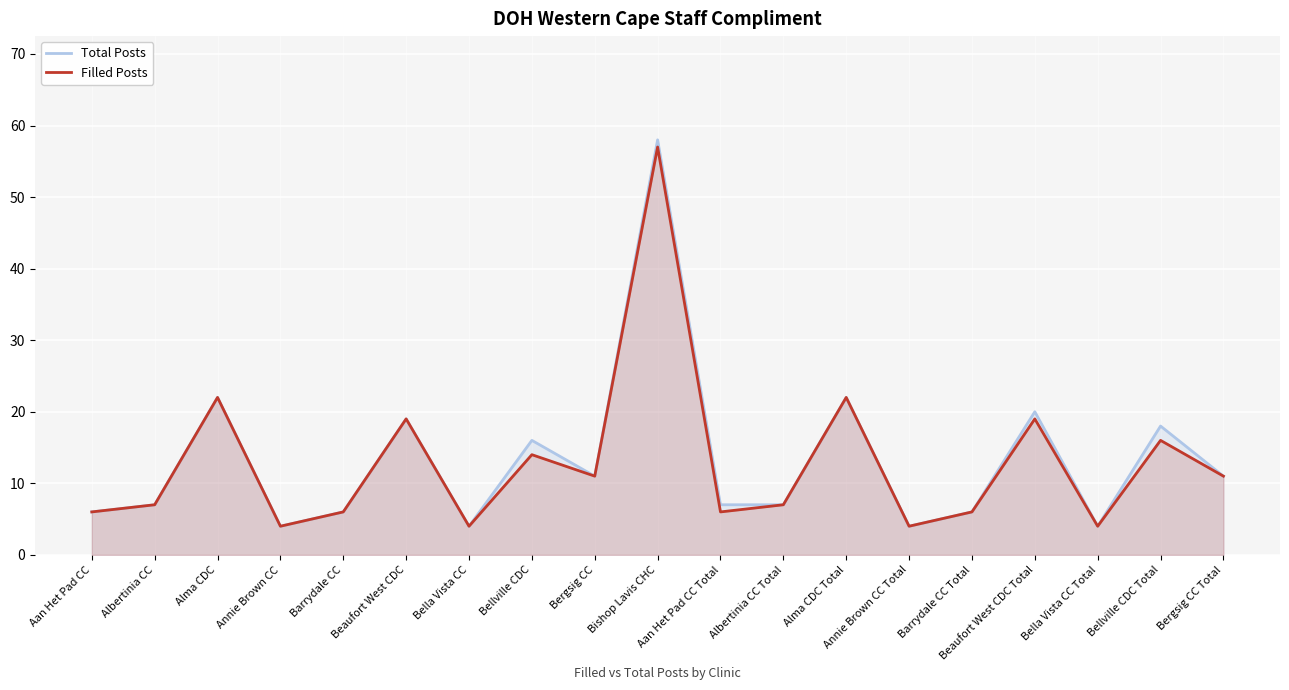

What is the average value of the Total Posts series?

13